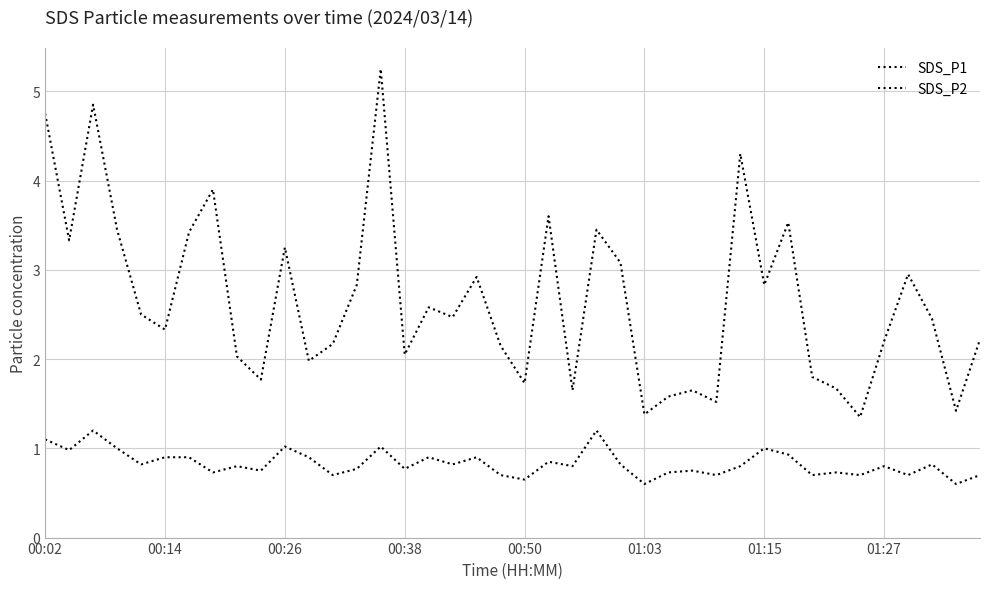

True or false: SDS_P1 and SDS_P2 cross at least once.

False